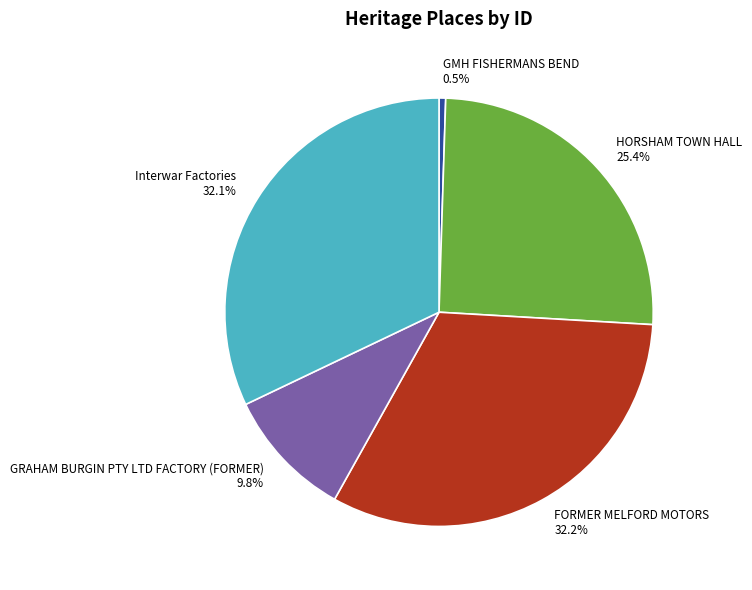

How many segments does this pie chart have?

5